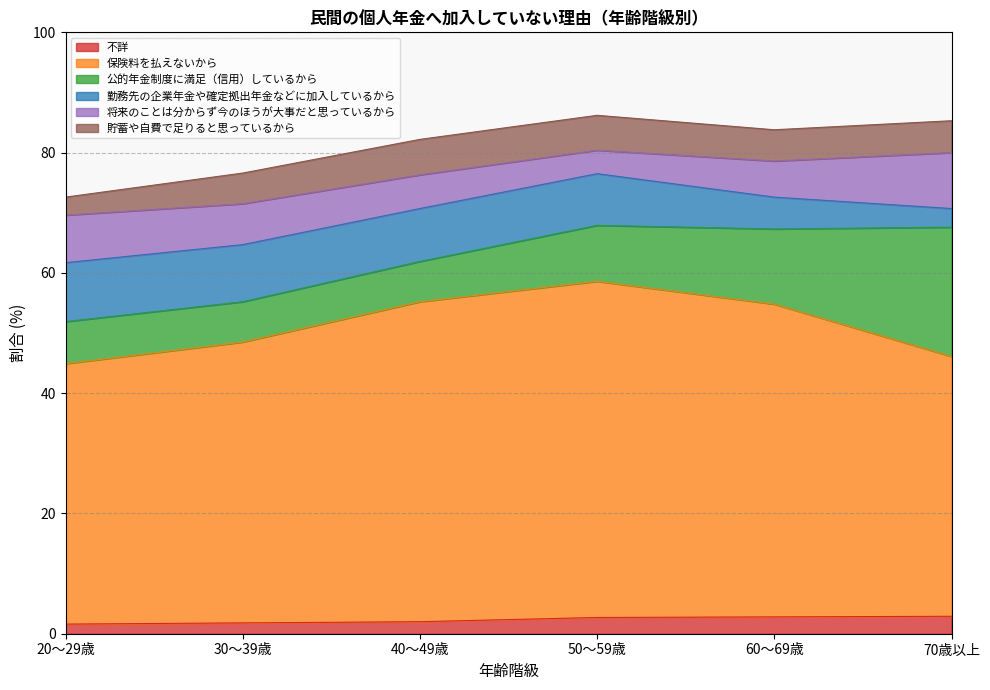

The 勤務先の企業年金や確定拠出年金などに加入しているから series shows 4.6 at 70歳以上. True or false?

False